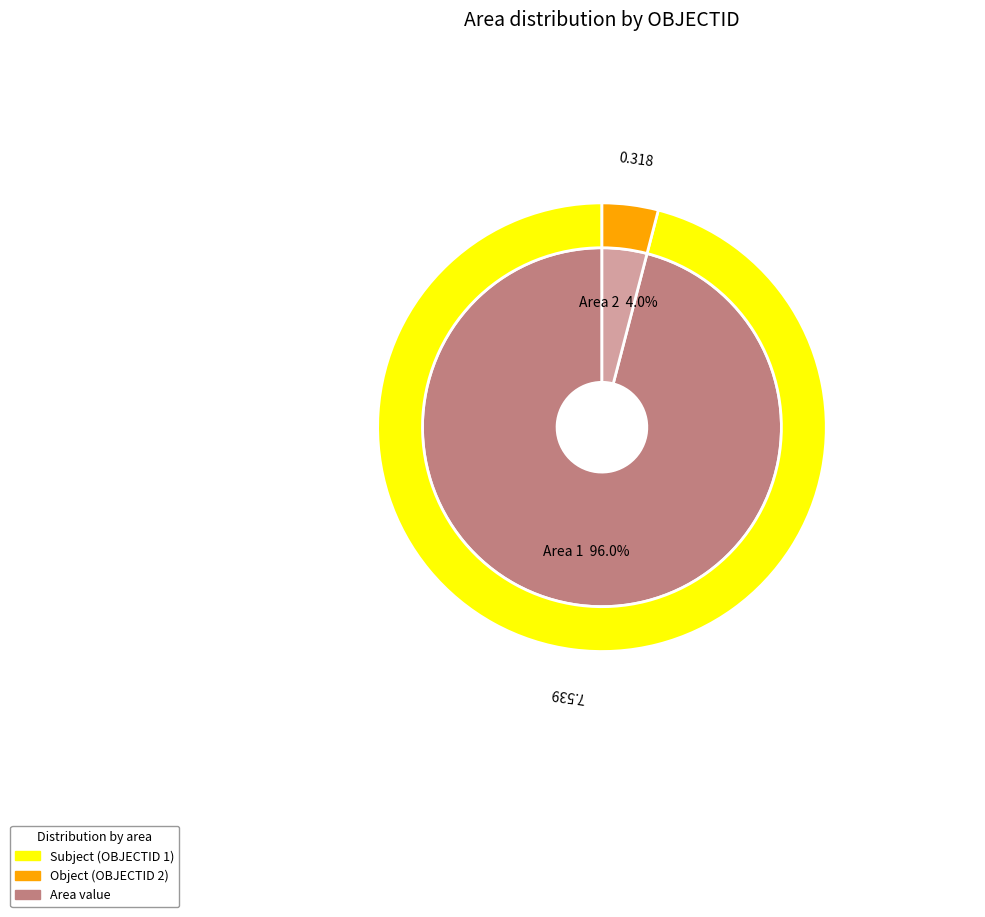

To the nearest percent, what is the difference between the 1 and 2 slice percentages?

92%